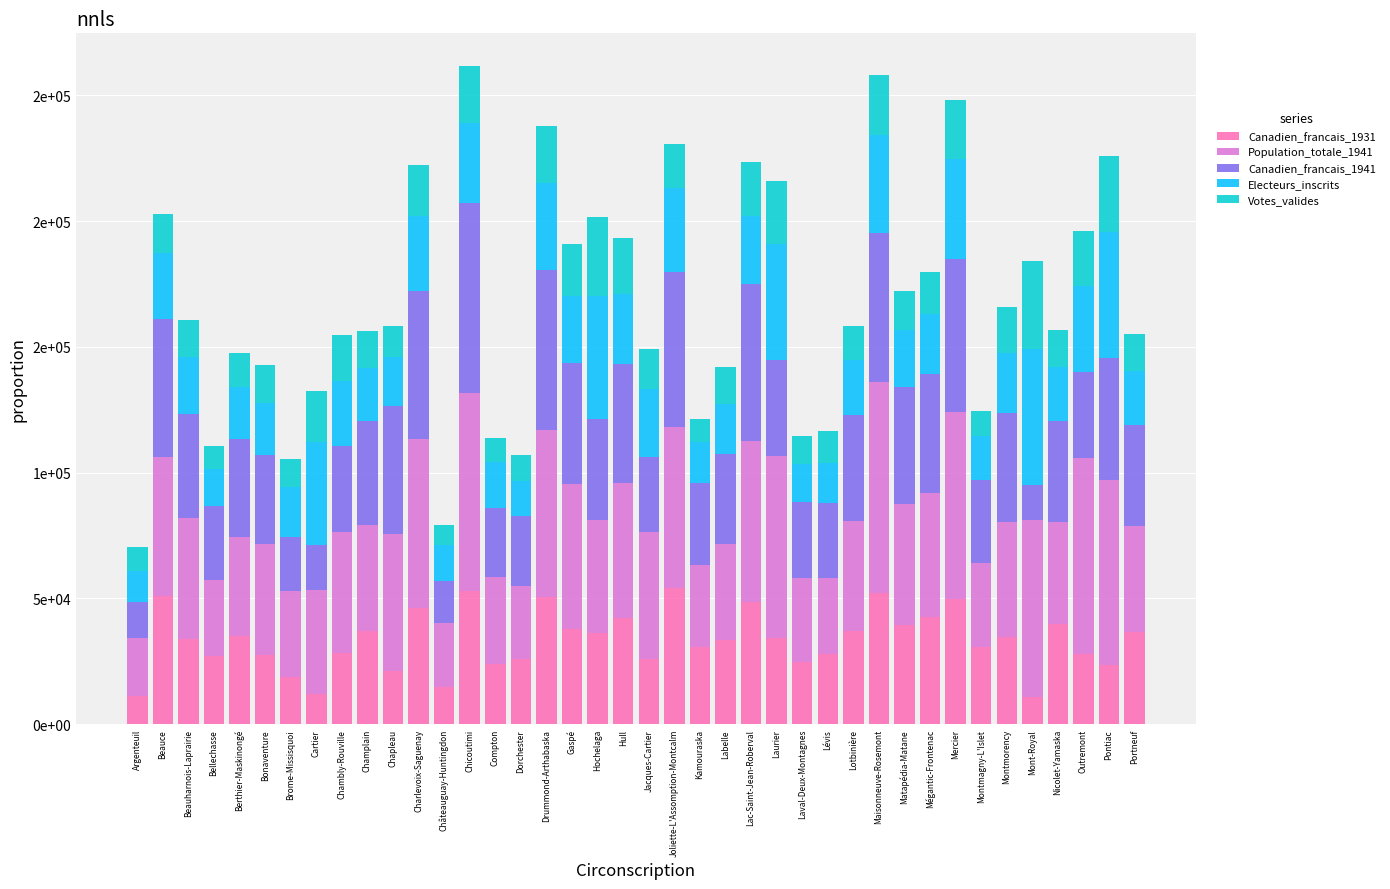

Are the bars horizontal?

No